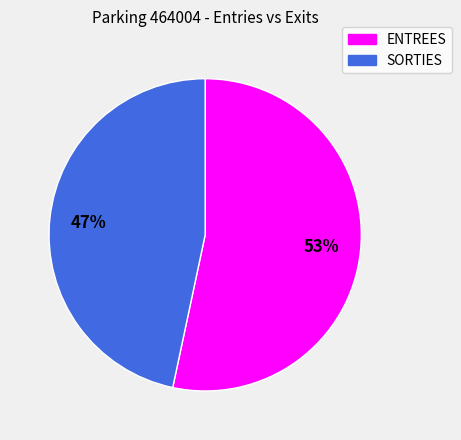

True or false: ENTREES accounts for 60% of the total.

False